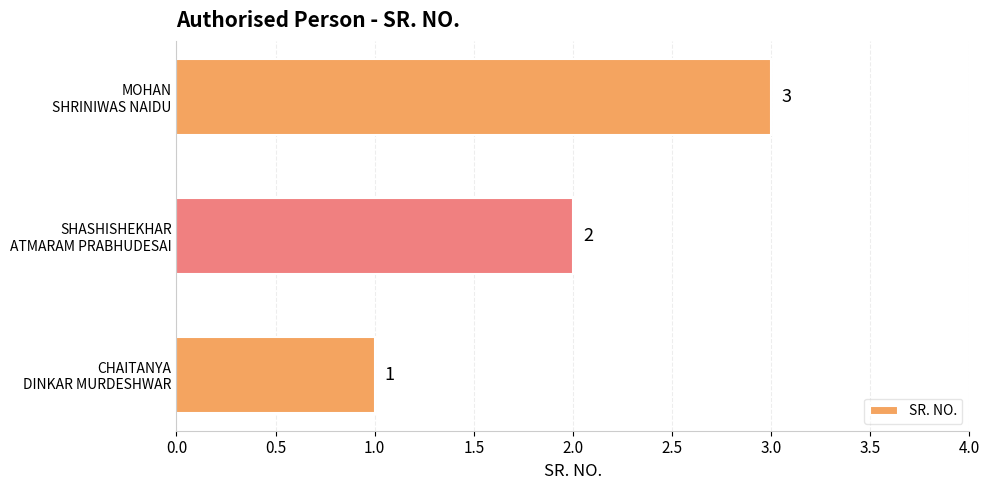

List the labels in order of value, largest first.

MOHAN
SHRINIWAS NAIDU, SHASHISHEKHAR
ATMARAM PRABHUDESAI, CHAITANYA
DINKAR MURDESHWAR